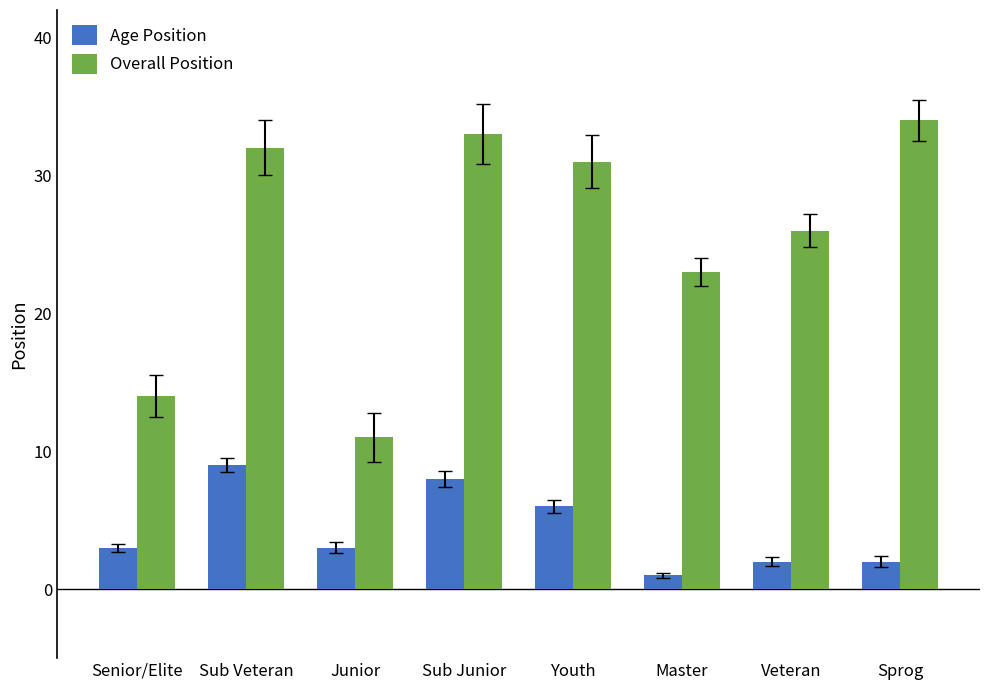

How many bars are there in each group?

2